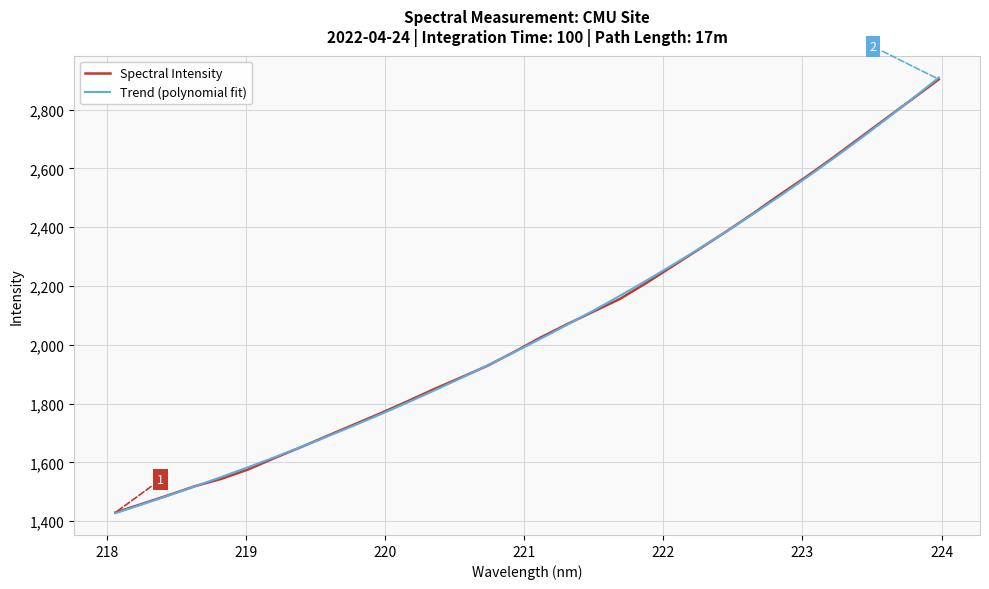

Count the number of categories in the chart.

32